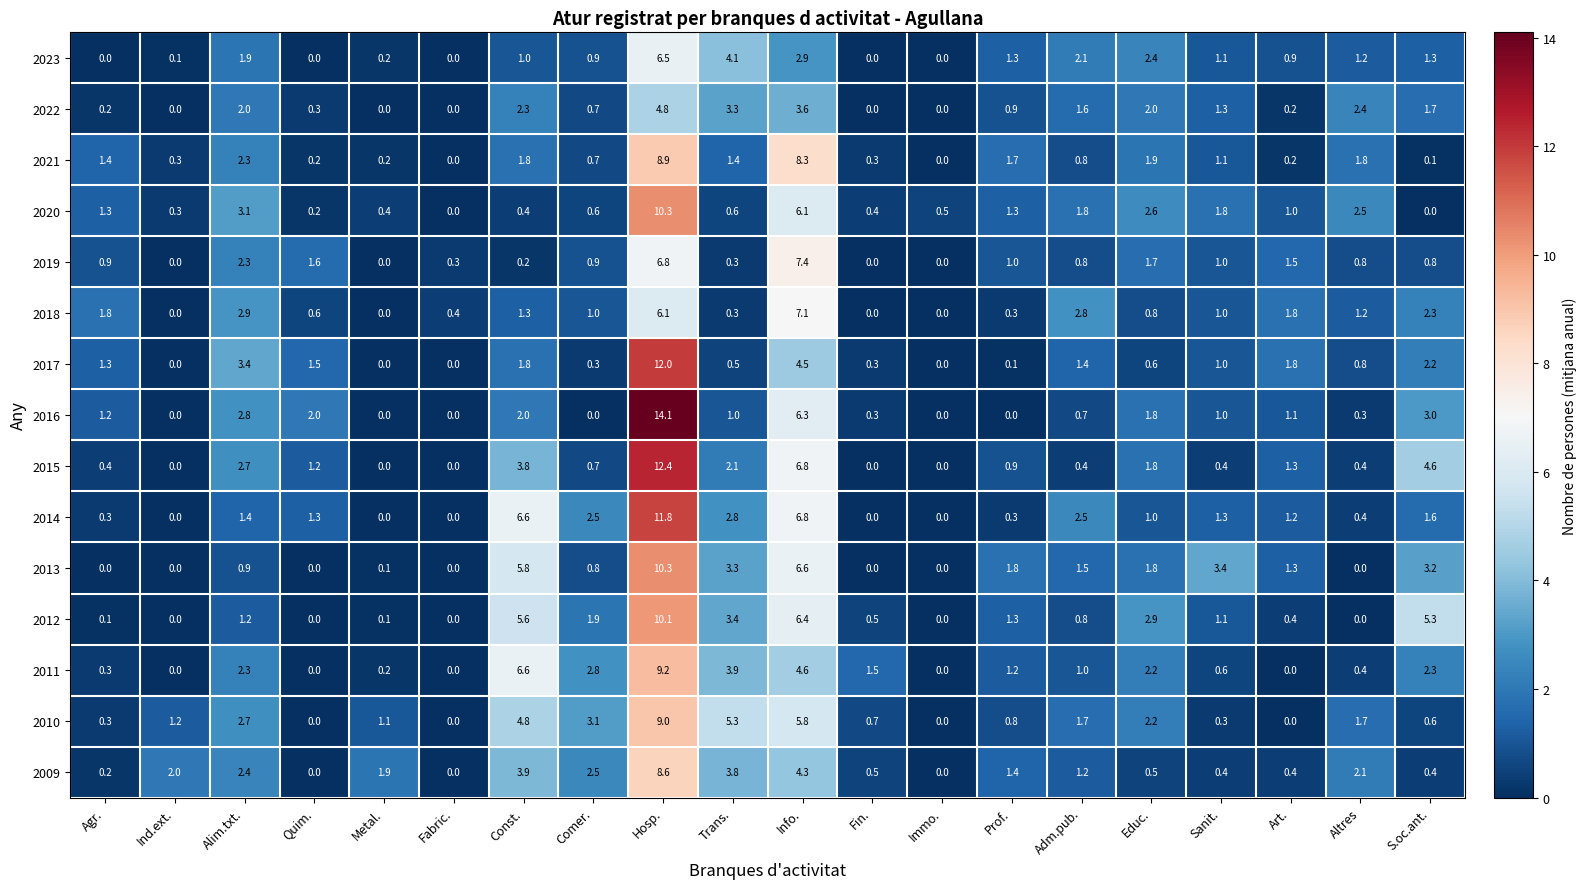

What is the maximum value for 2019?

7.4